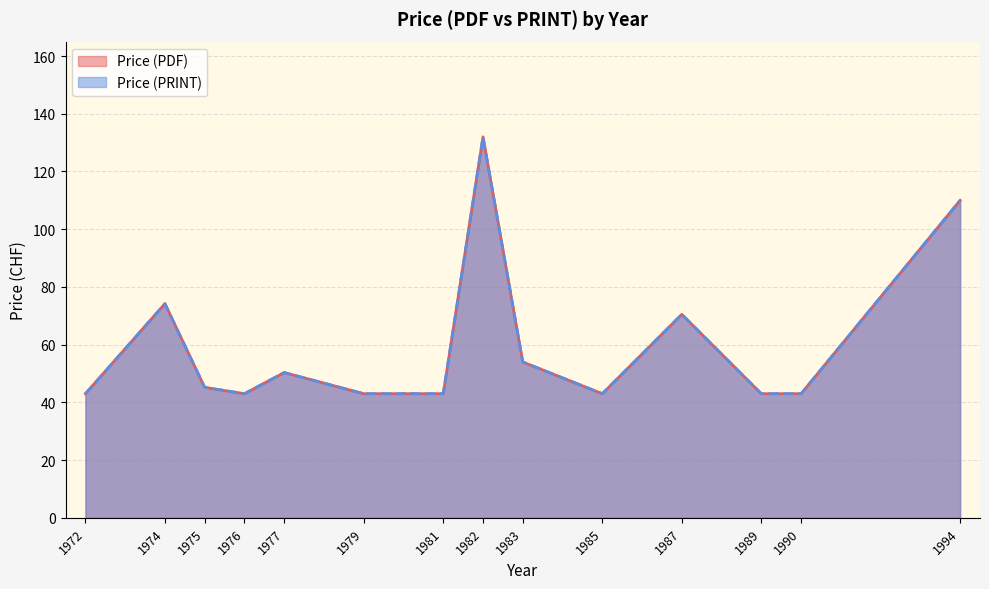

What is the total value across all series at 1989?

86